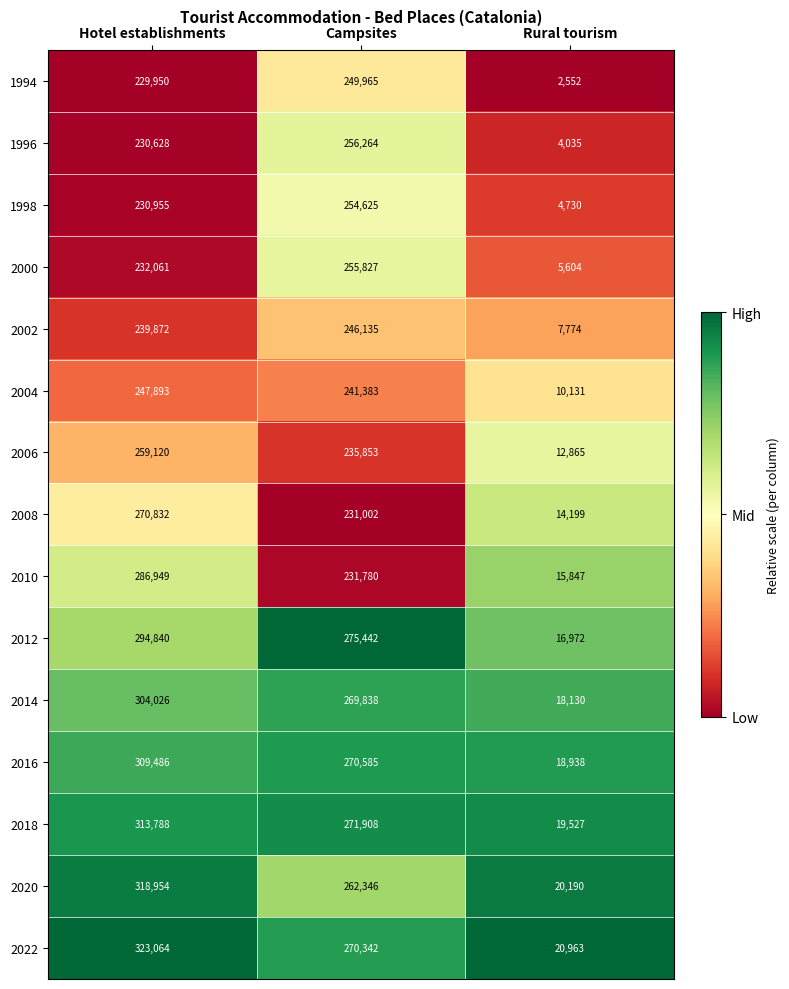

What is the spread (max minus min) of values at Rural tourism?

18411